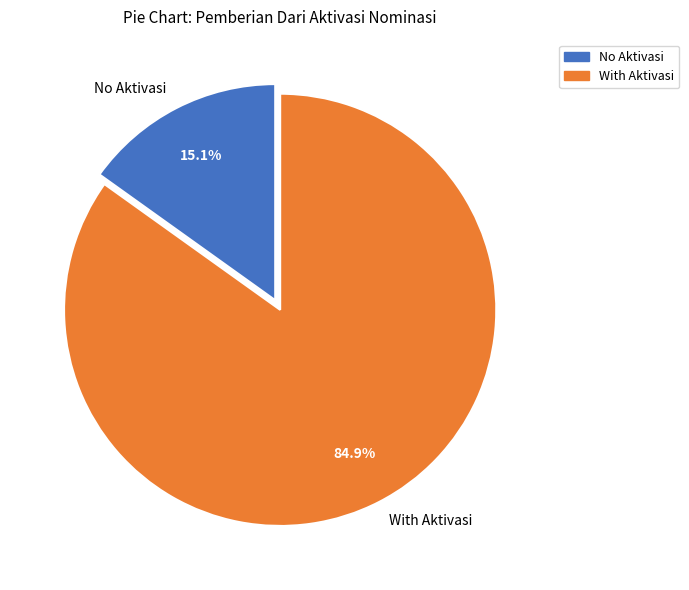

Is there a majority slice in this chart?

Yes